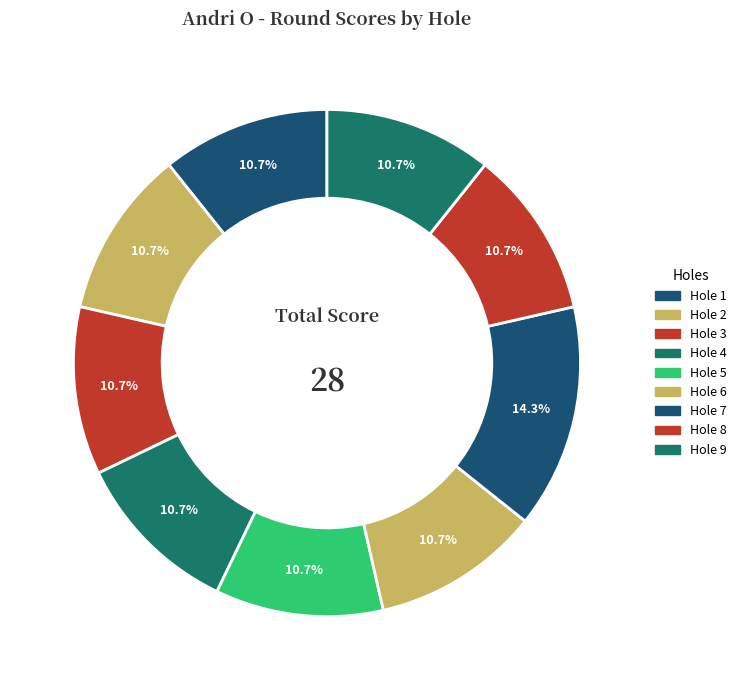

How many slices are in this pie chart?

9